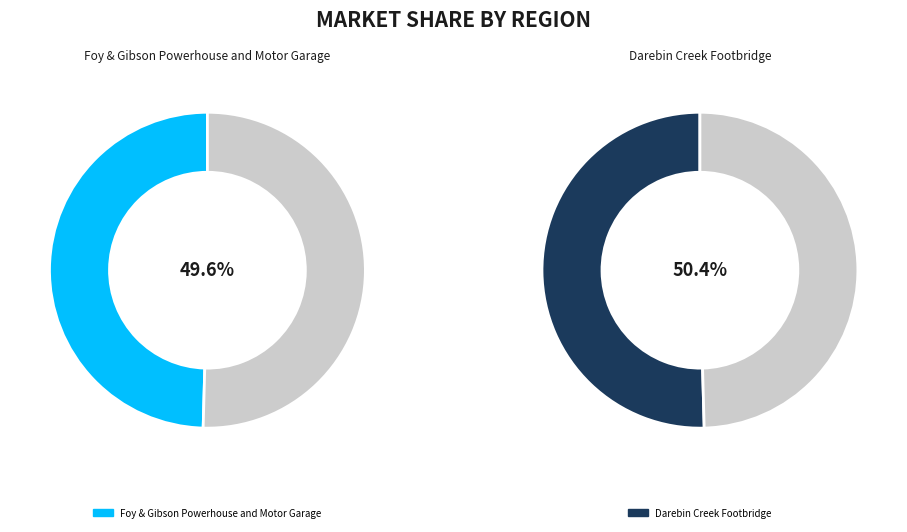

Rank the categories by value from lowest to highest.

Foy & Gibson Powerhouse and Motor Garage, Darebin Creek Footbridge